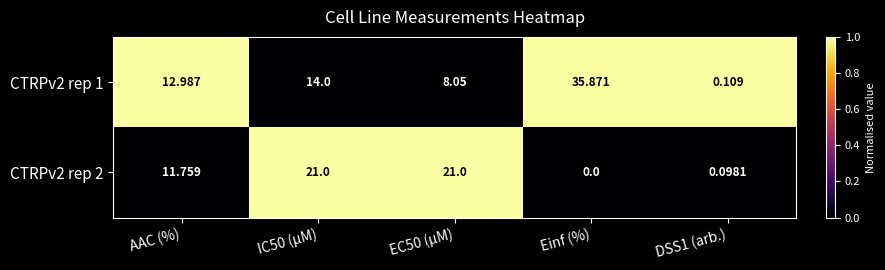

At which category is the sum across all series the highest?

Einf (%)